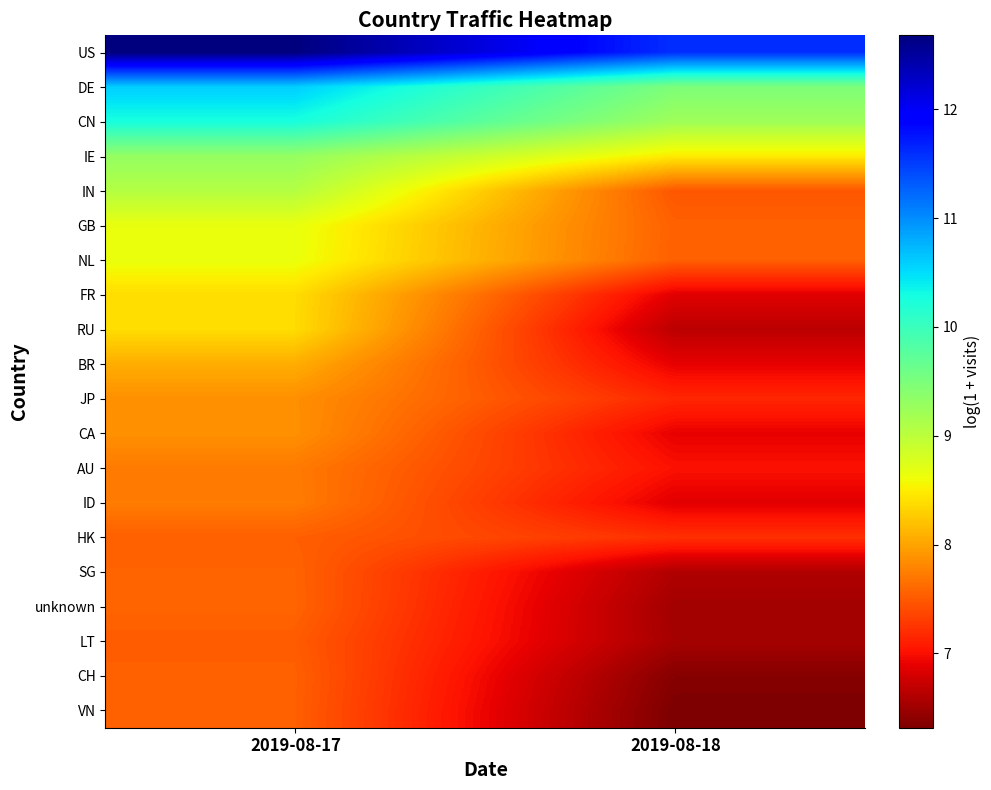

At which category does the chart reach its minimum across all series?

2019-08-18